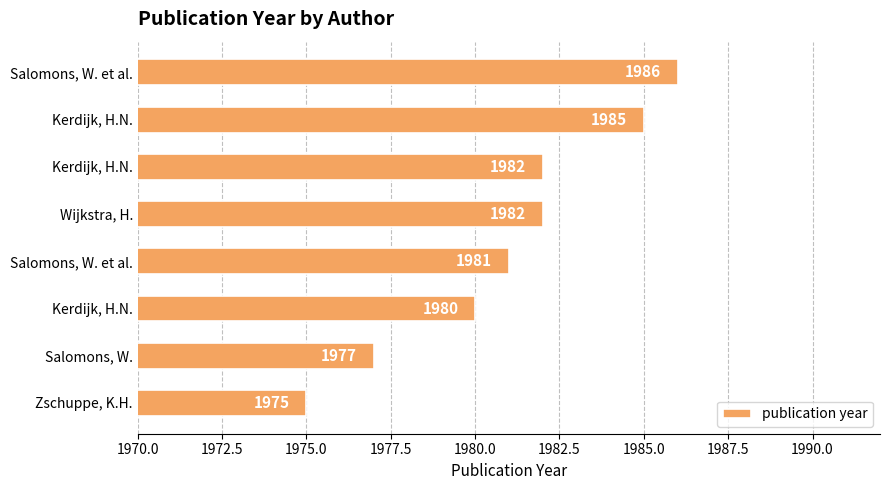

How many values are below 1982?

4